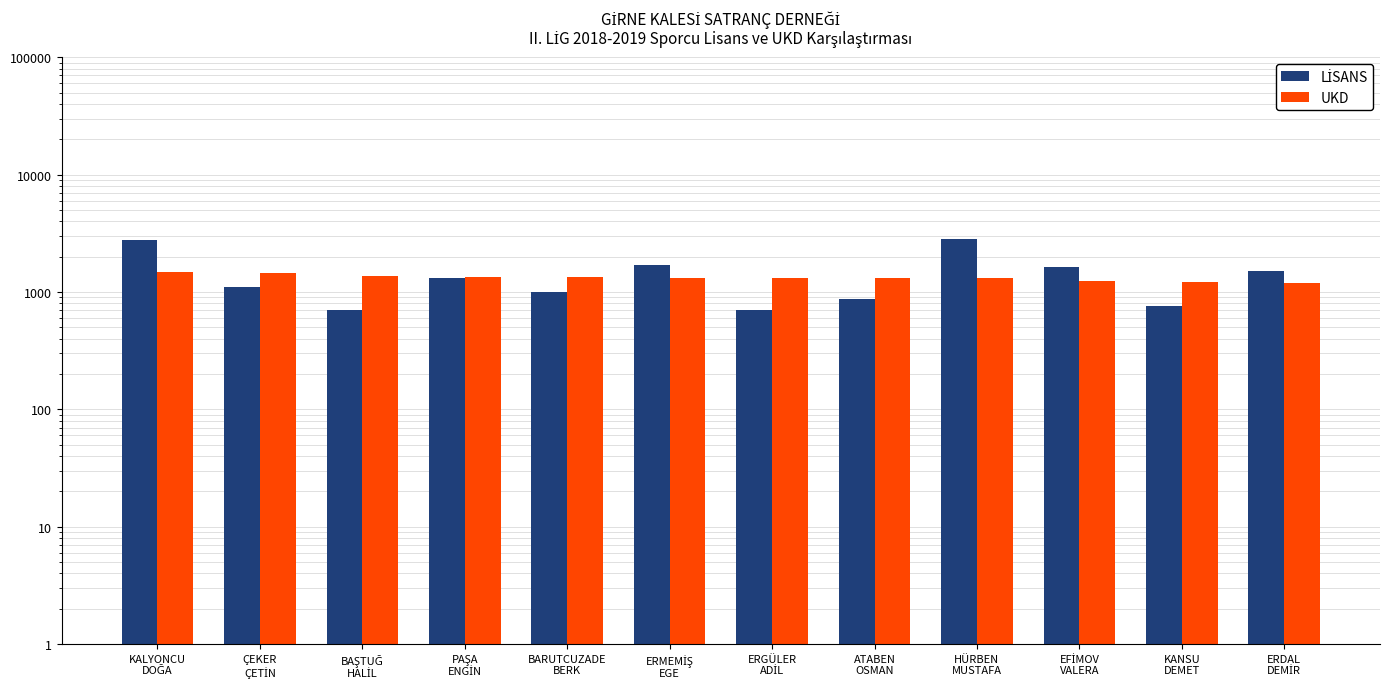

Is it true that UKD equals 679 at EFİMOV
VALERA?

False